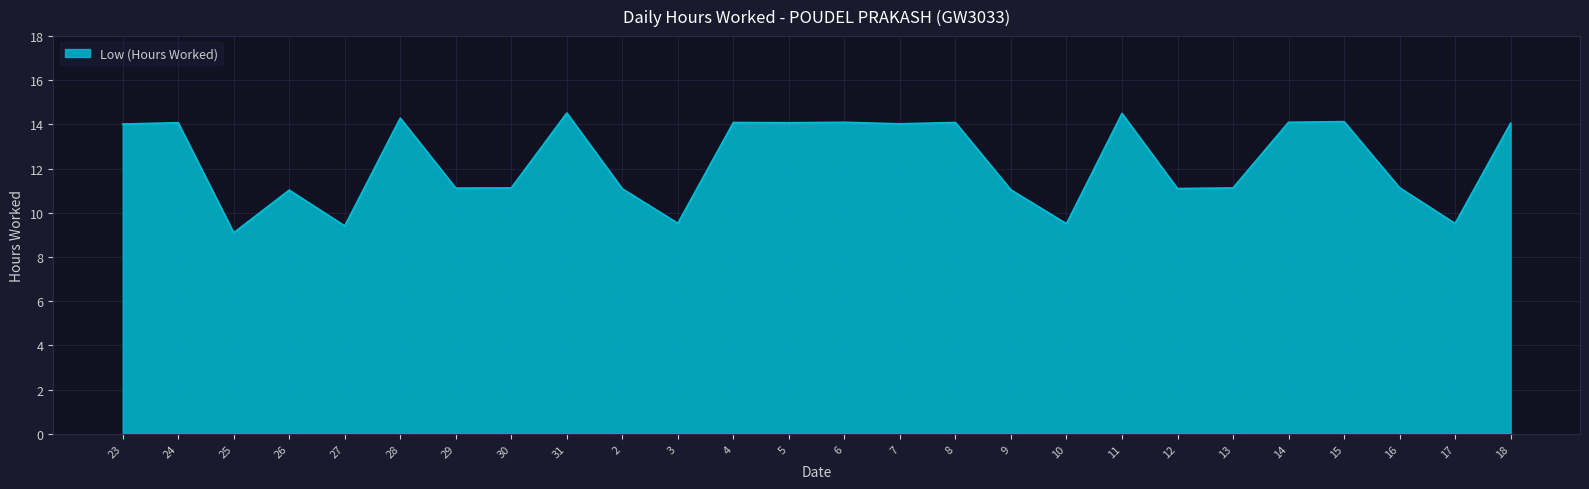

Count the number of values greater than 14.

13